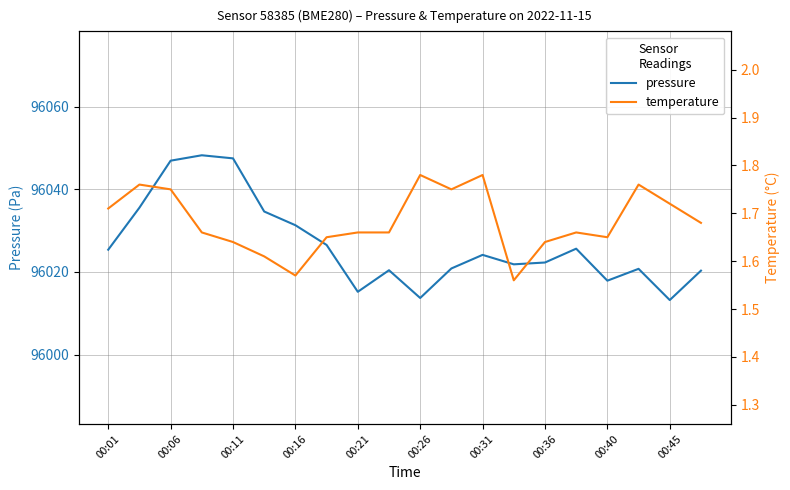

True or false: temperature and pressure intersect in this chart.

False